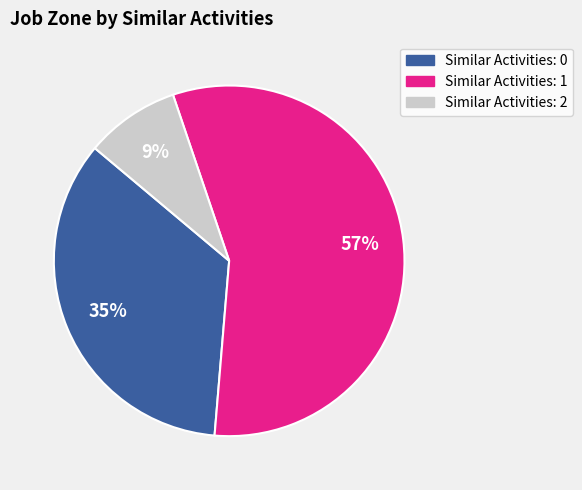

Is it true that Similar Activities: 1 is 57% of the pie?

True